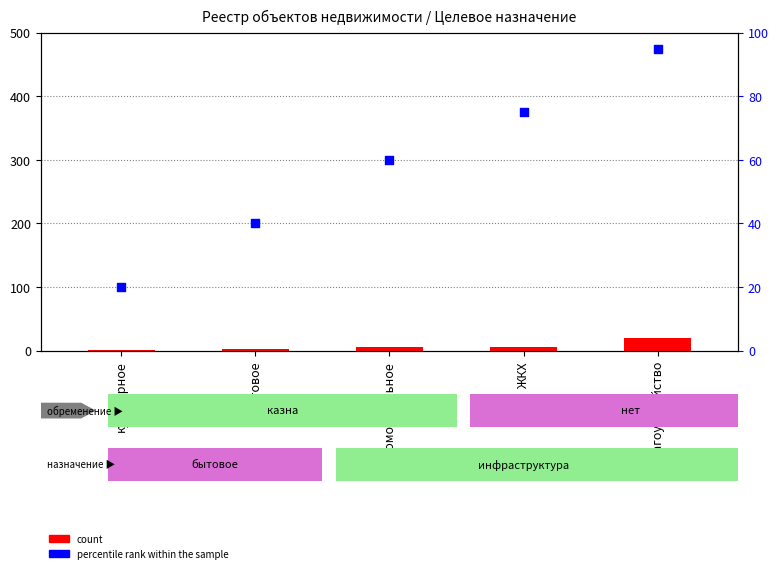

Which series contains the highest Y value?

percentile rank within the sample